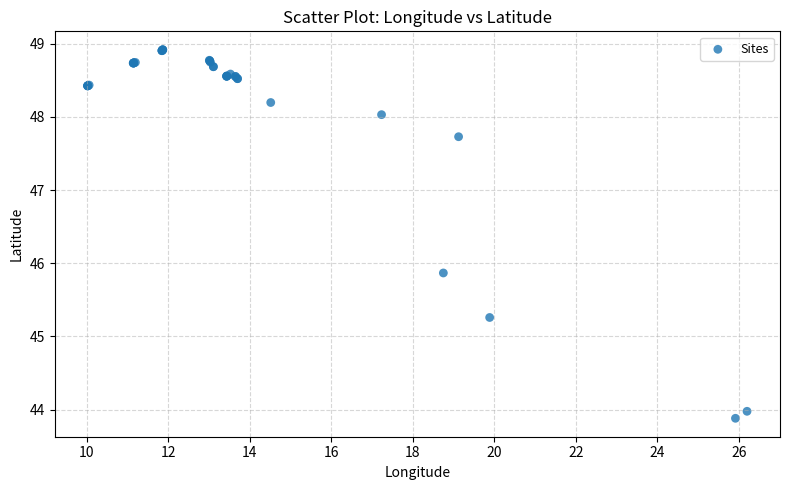

What Y value in the scatter plot is closest to 46?

45.9